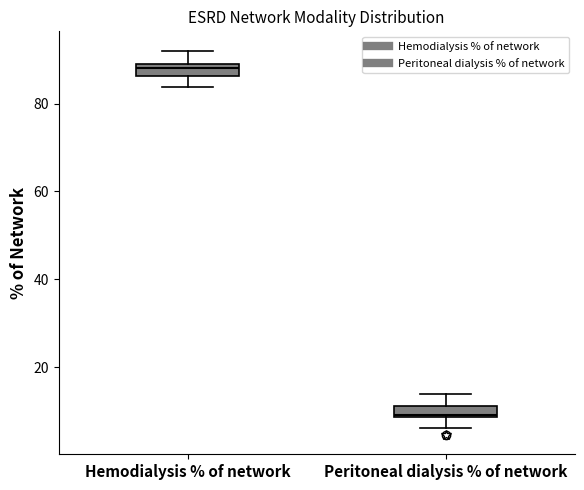

Where is the upper edge of the box for Hemodialysis % of network on the y-axis? The values are not printed on the chart, so give them approximately, as read against the axis.

90